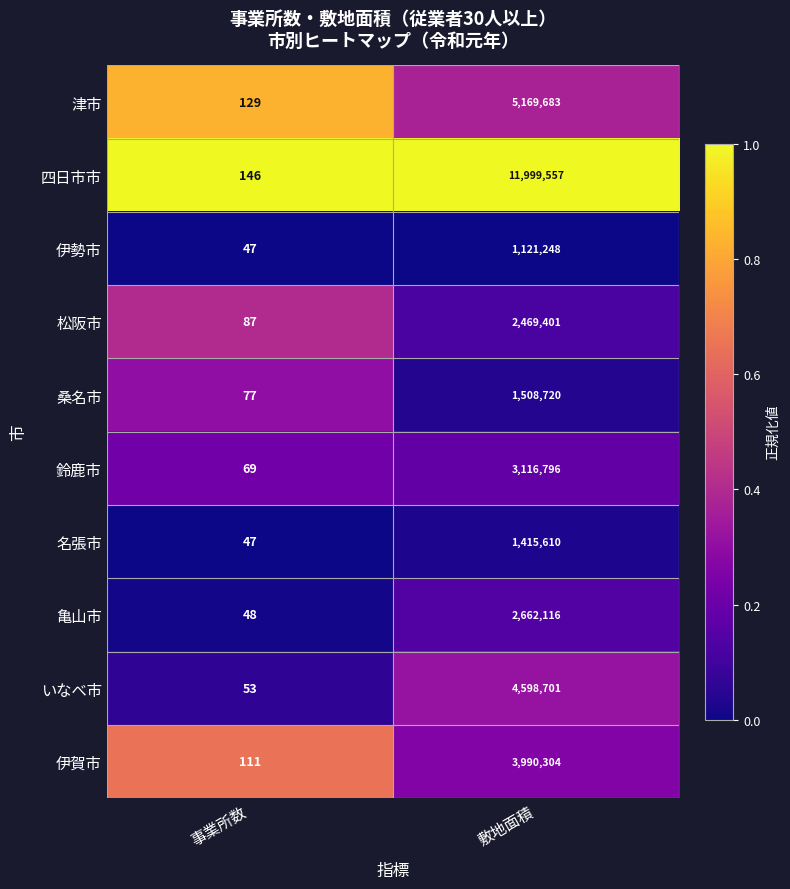

Which series has the largest total across all categories?

四日市市